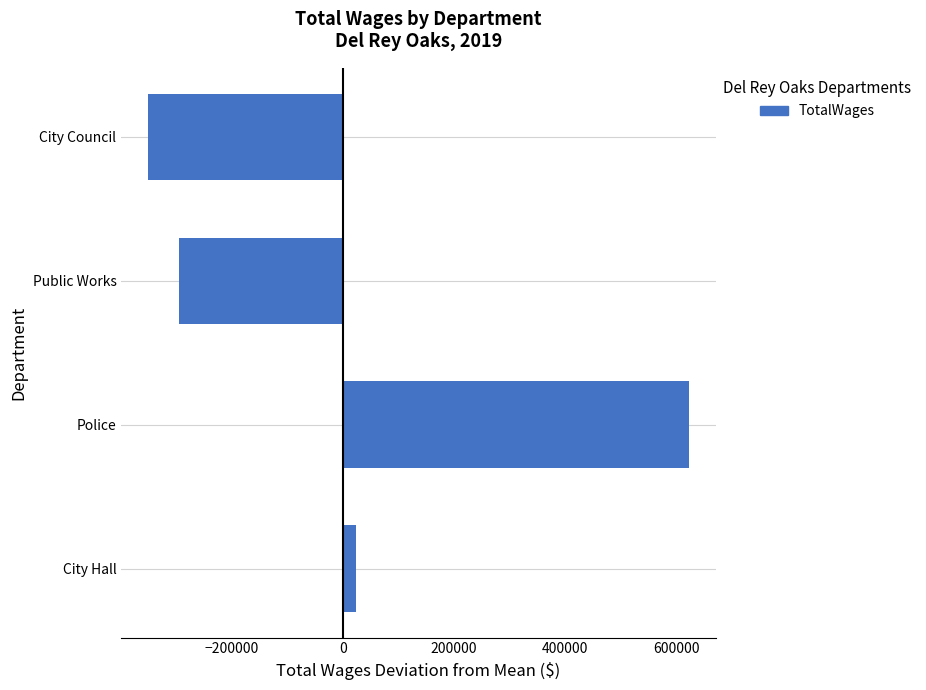

How many bars are there in total?

4